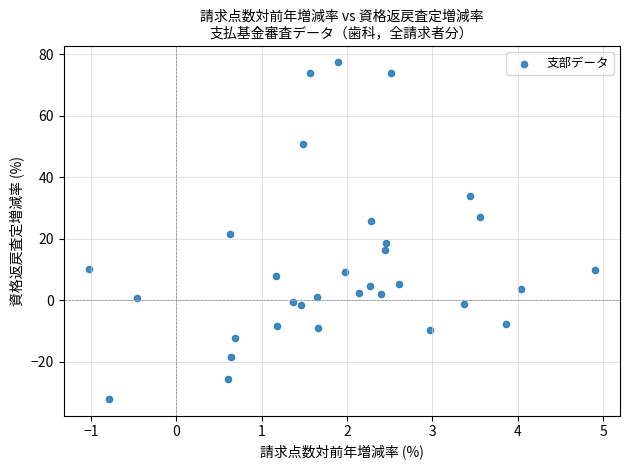

What is the range of Y values (max minus min)?

109.3